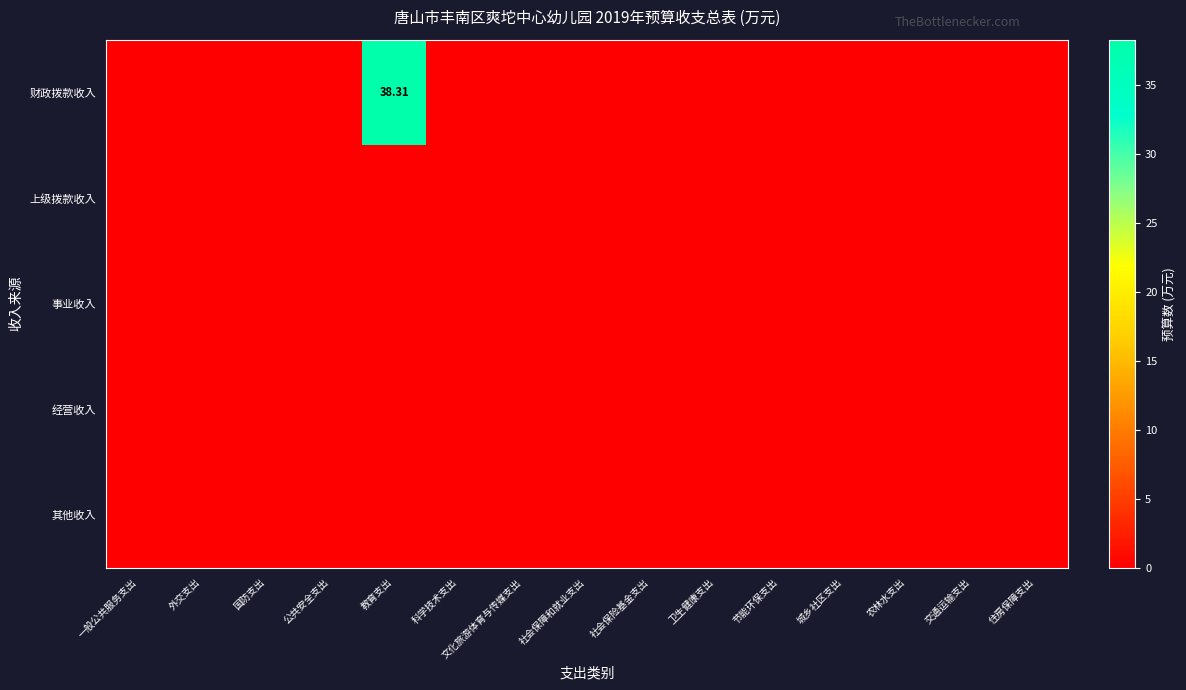

Which category has the lowest value across all series?

一般公共服务支出